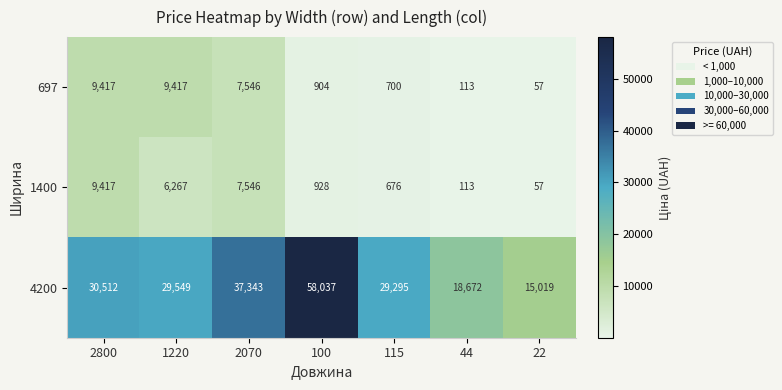

What is the minimum value shown in the chart?

57